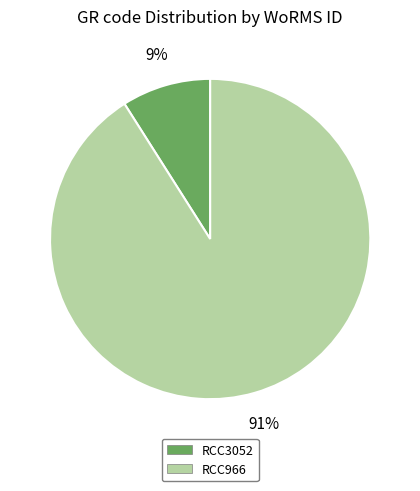

The RCC3052 slice represents 9% of the pie. True or false?

True